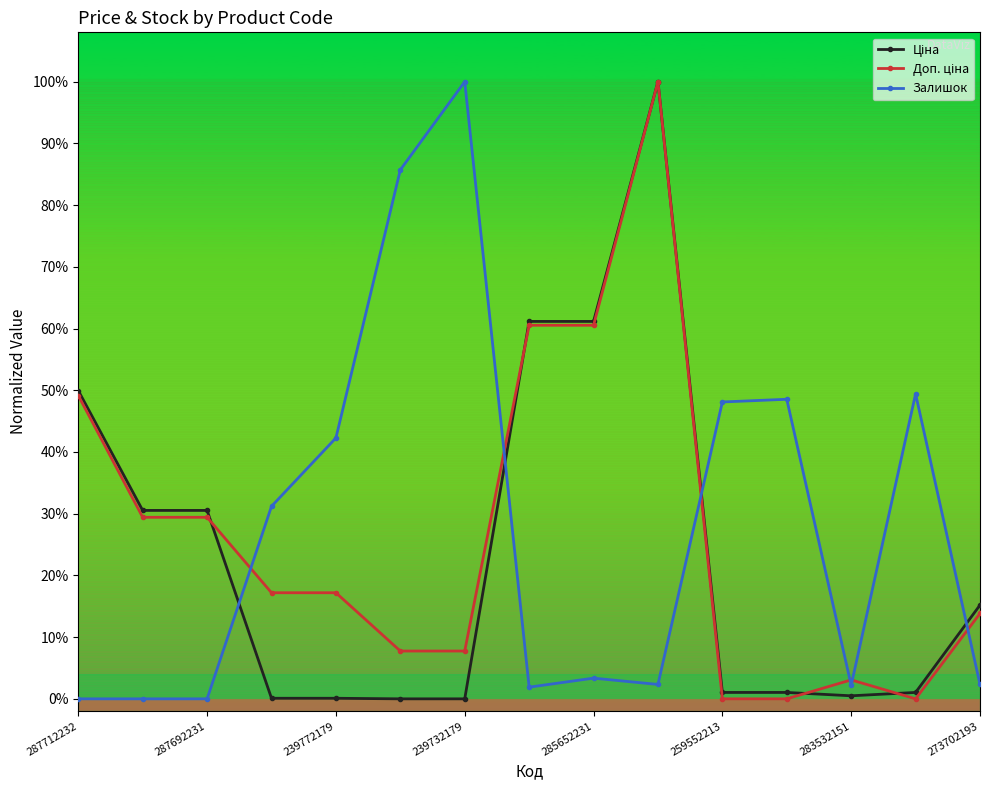

At which label is Залишок closest to 0?

287712232